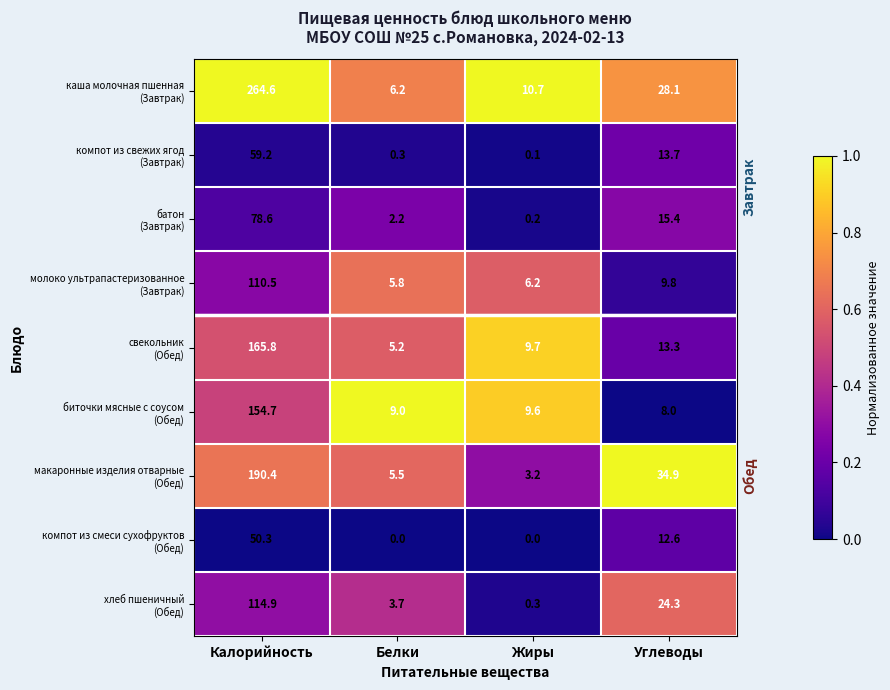

What is the total value across all series at Углеводы?

160.1